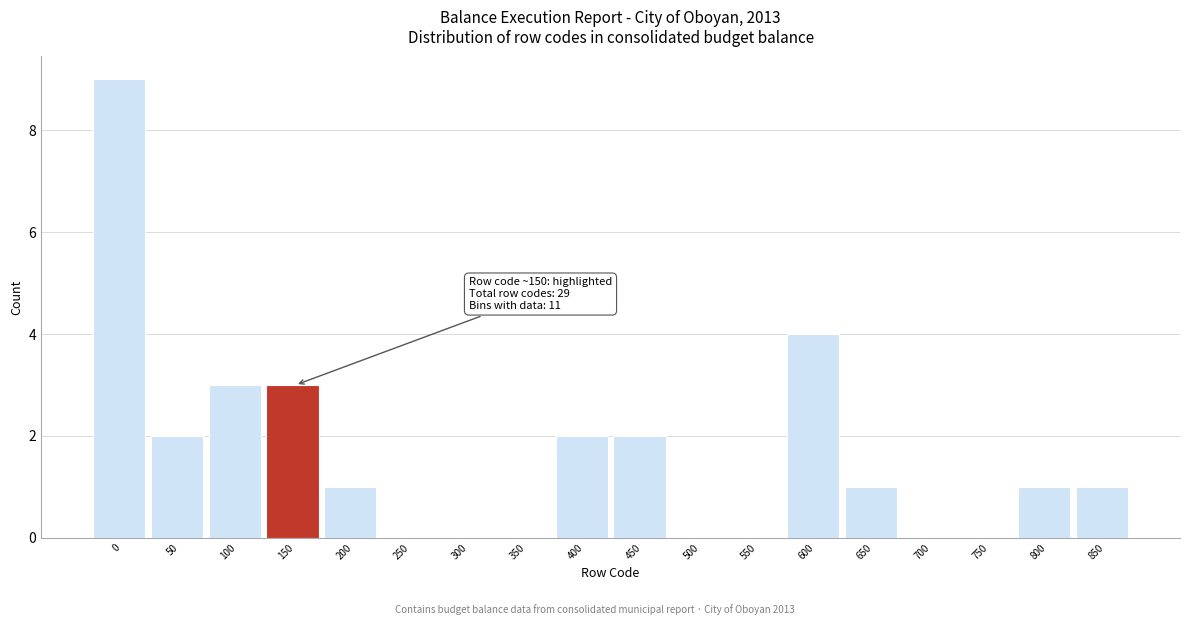

Reading left to right, list all the values displayed in this chart.

0=9	50=2	100=3	150=3	200=1	250=0	300=0	350=0	400=2	450=2	500=0	550=0	600=4	650=1	700=0	750=0	800=1	850=1